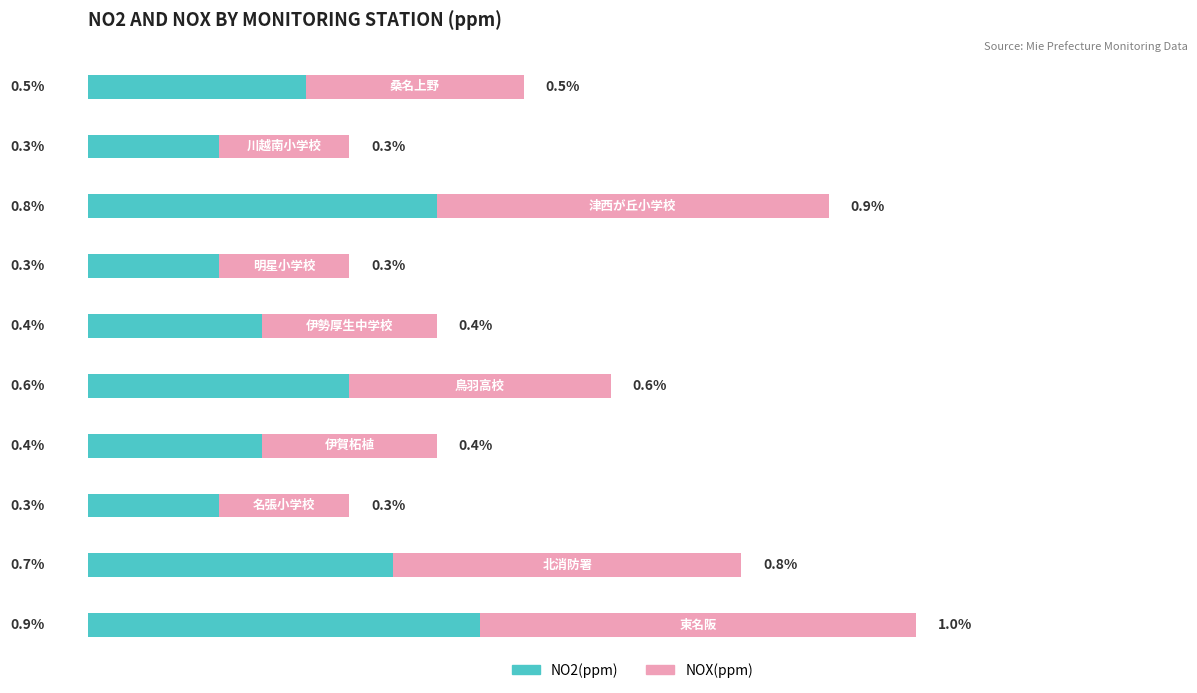

What position from the right is 伊賀柘植?

4